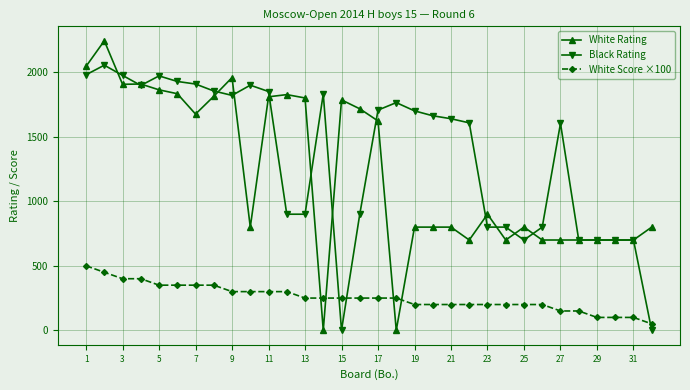

What is the difference between the maximum and minimum values in the White Score ×100 series?

450